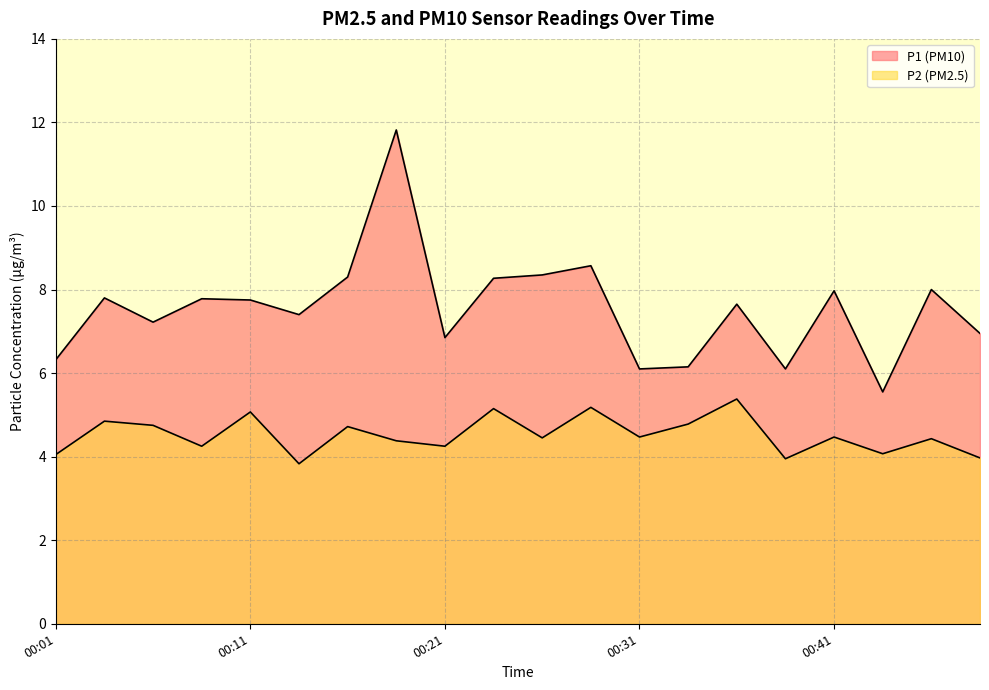

Is it true that P1 equals 5.5 at 00:16?

False